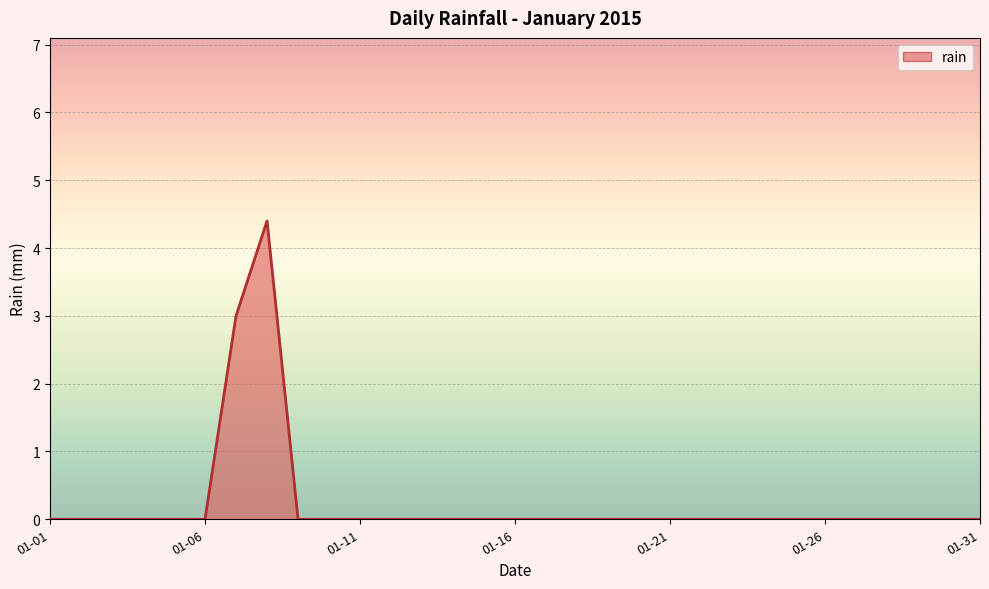

What is the maximum value shown in the chart?

4.4